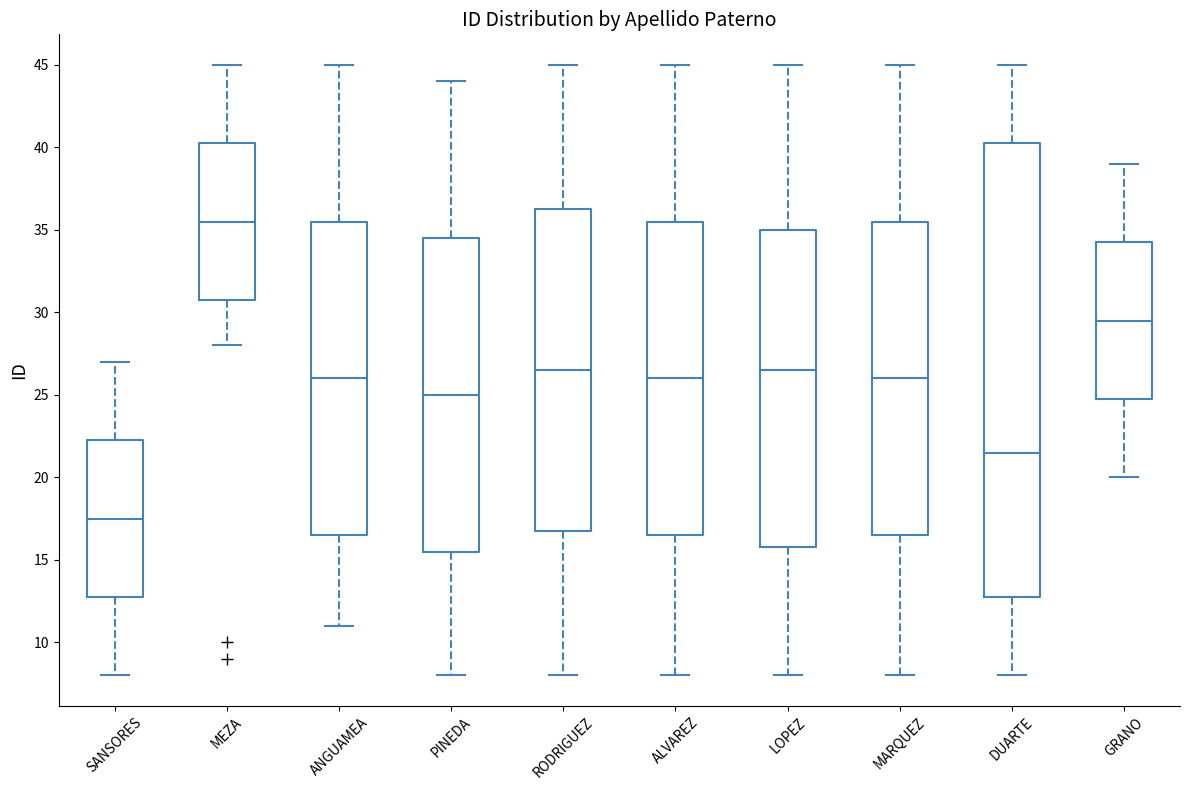

Where does the median line of the box for LOPEZ sit on the y-axis? The values are not printed on the chart, so give them approximately, as read against the axis.

26.5